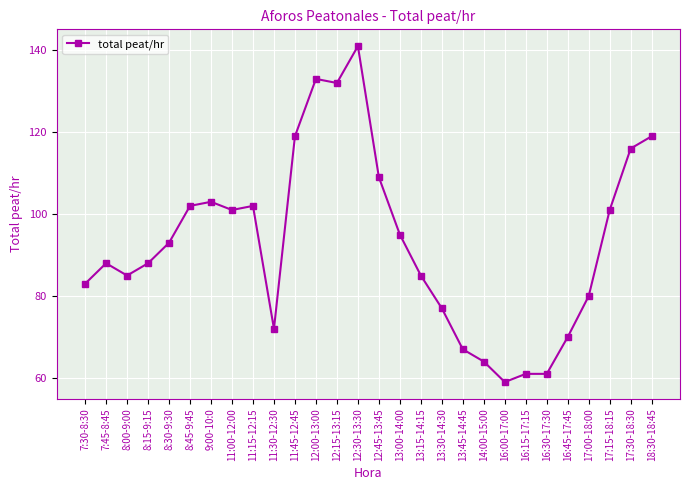

What is the change in value from 11:15-12:15 to 16:45-17:45?

-32